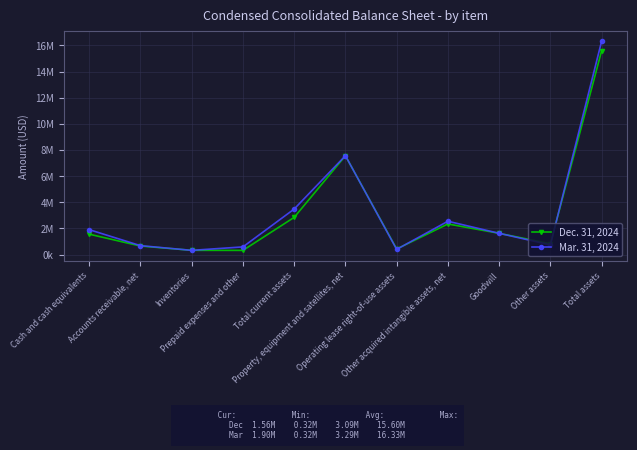

What position from the left is Inventories?

3